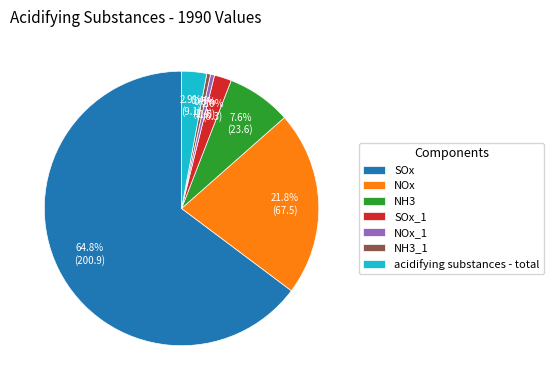

Which category accounts for the majority?

SOx